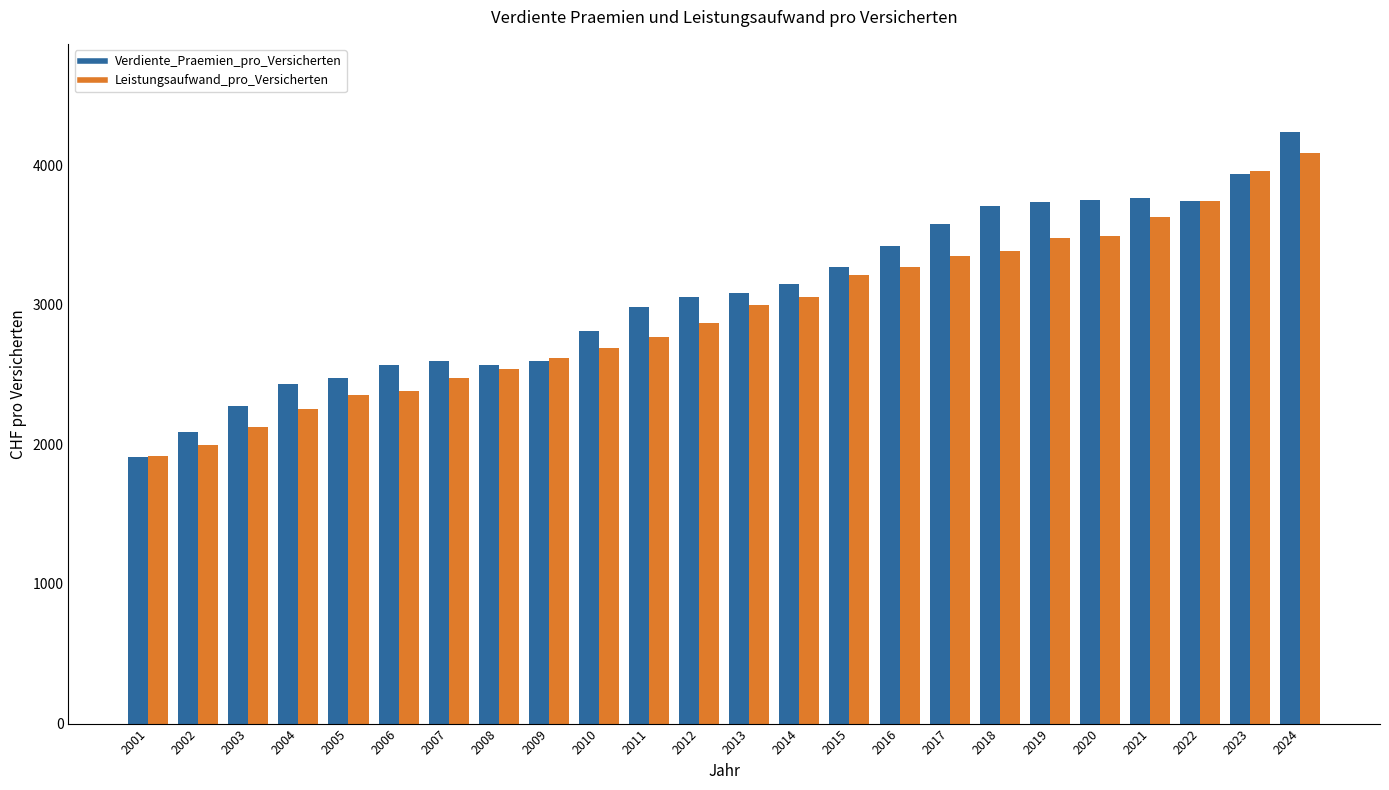

Rank the series at 2019 from highest to lowest value.

Verdiente_Praemien_pro_Versicherten, Leistungsaufwand_pro_Versicherten